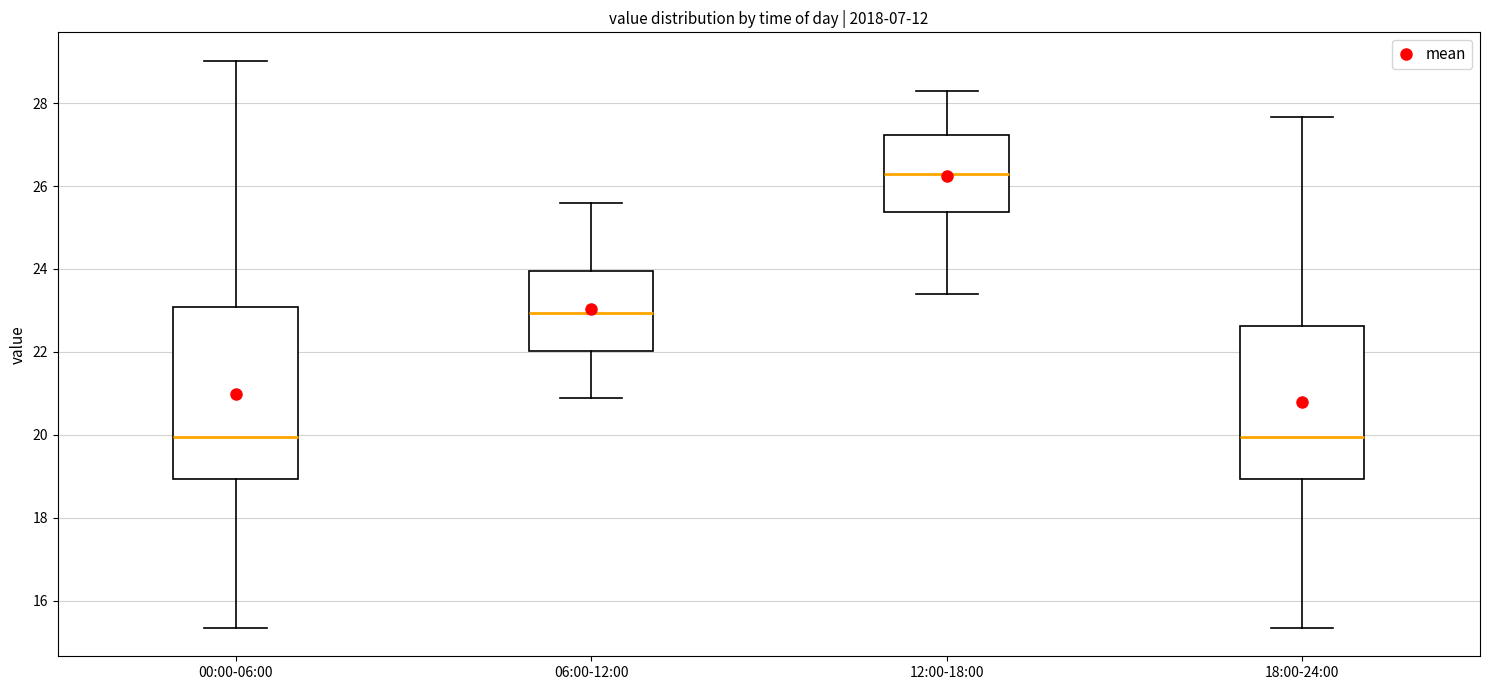

Where is the upper edge of the box for 12:00-18:00 on the y-axis? The values are not printed on the chart, so give them approximately, as read against the axis.

27.2